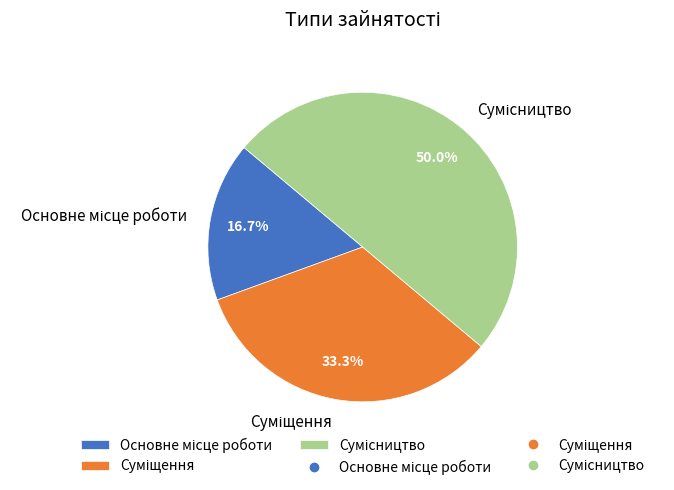

Is it true that Сумісництво is 41% of the pie?

False